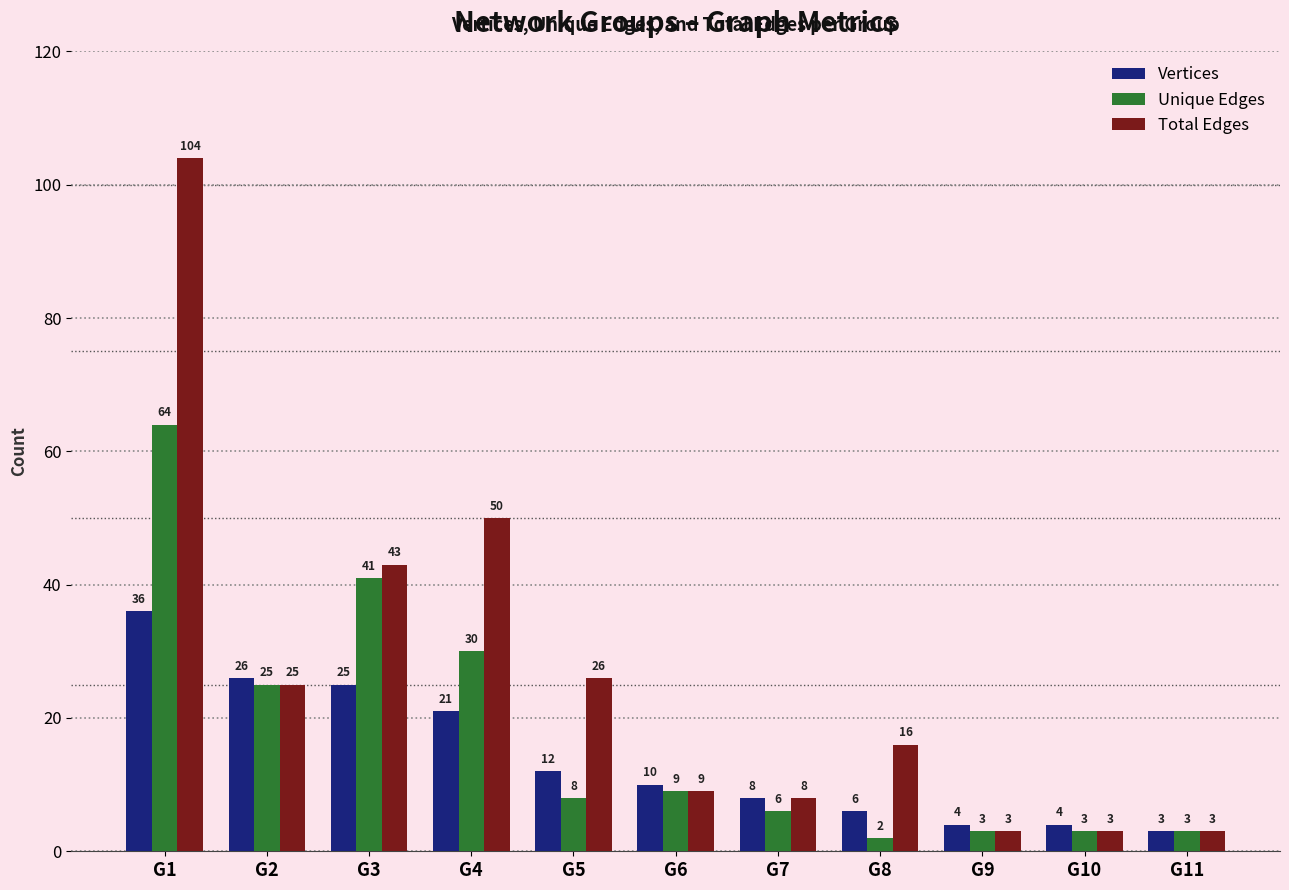

The value of Vertices at G2 is 26. True or false?

True